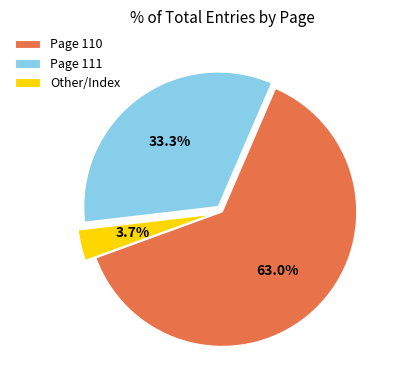

Which slice is the smallest?

Other/Index